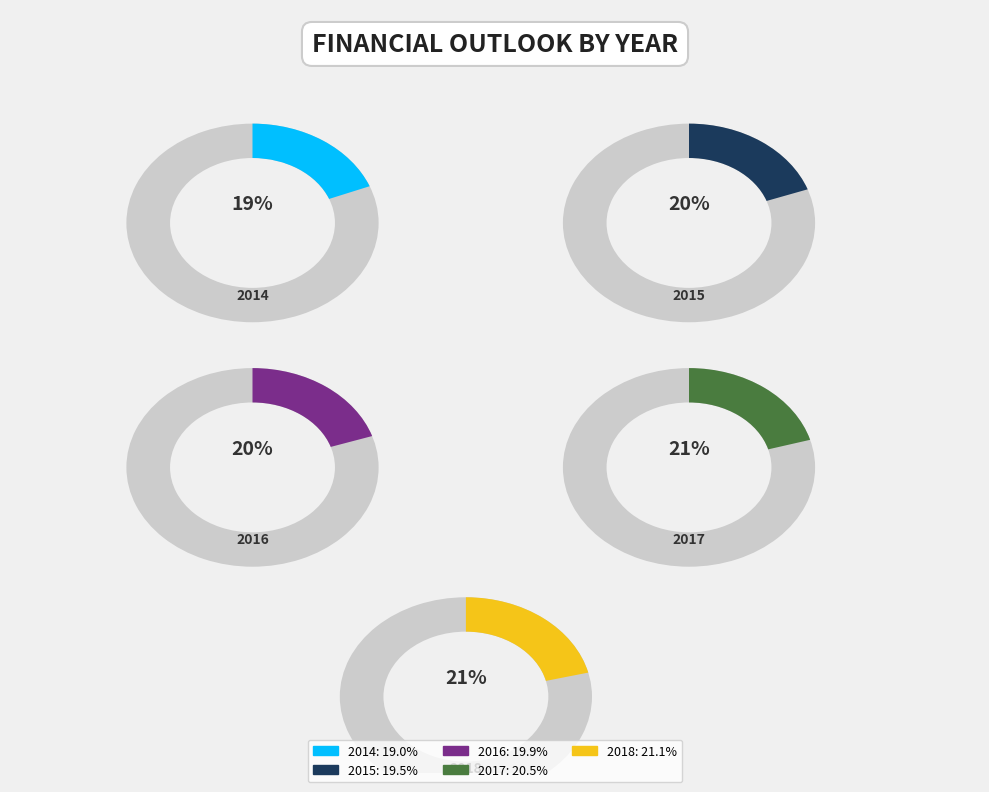

Does 2018 account for over 50% of the chart?

No